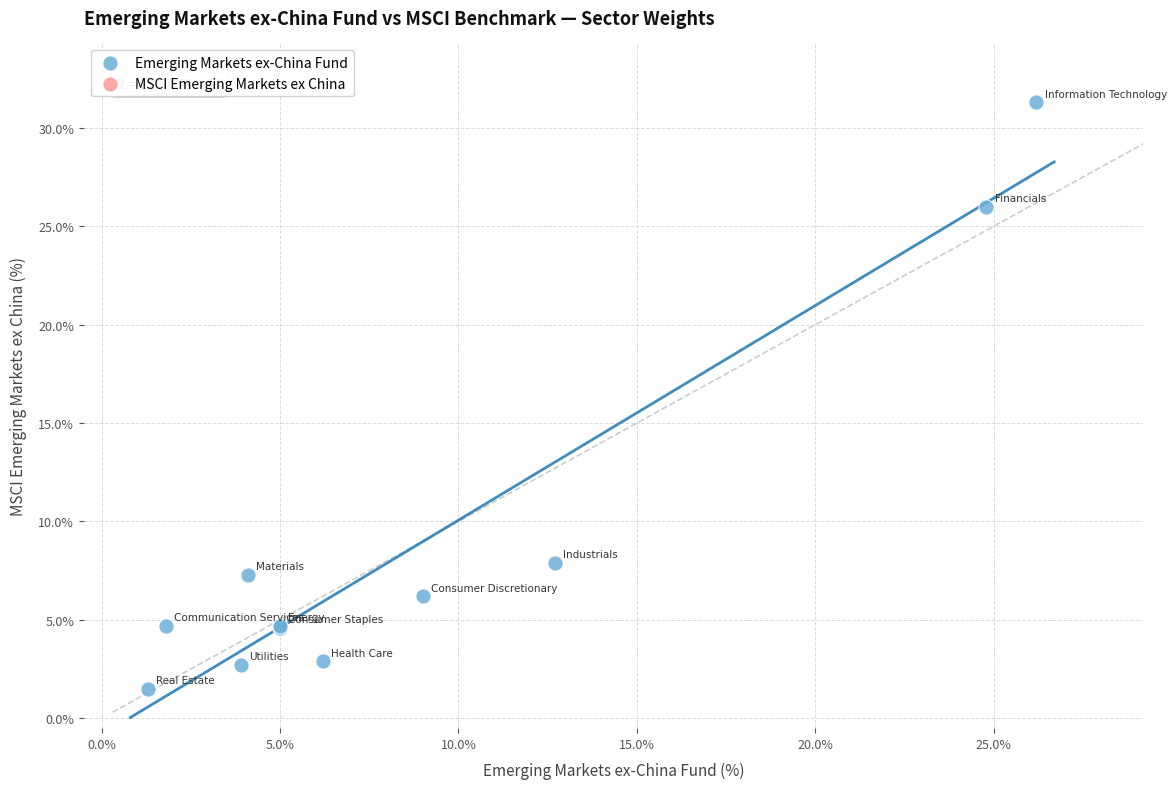

What Y value in the scatter plot is closest to 16?

7.9